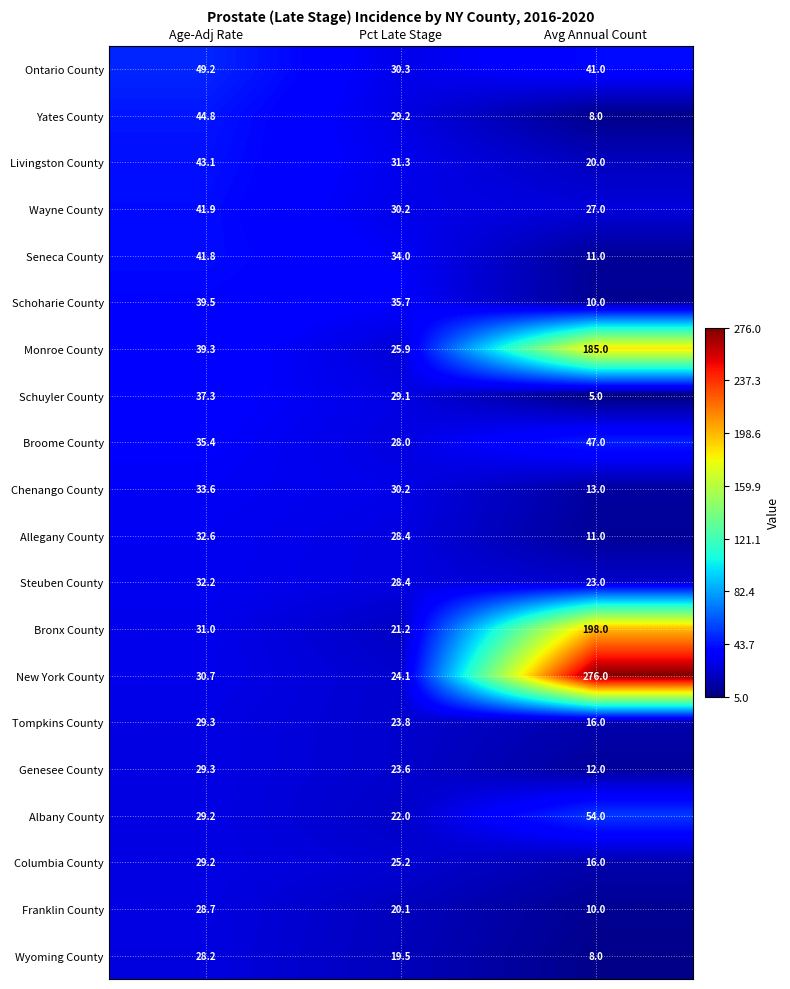

At which category is the sum across all series the highest?

Avg Annual Count